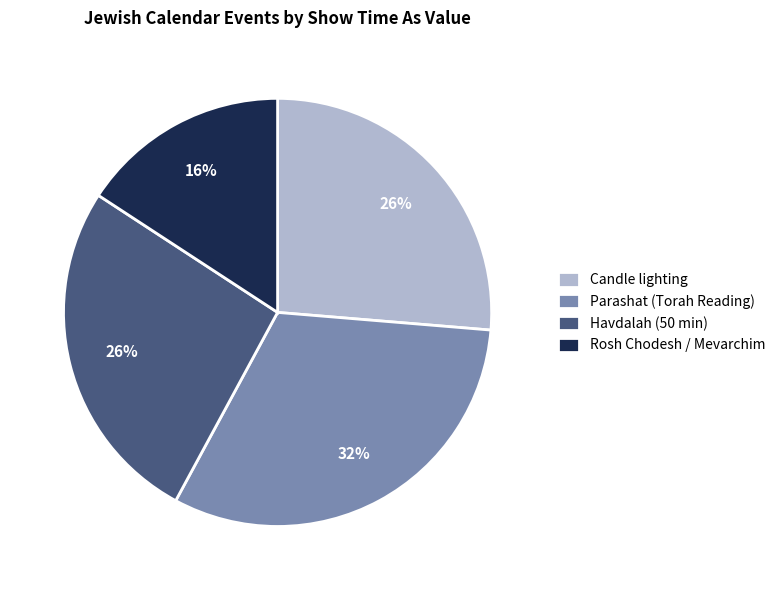

Which category has the smallest portion of the pie?

Rosh Chodesh / Mevarchim